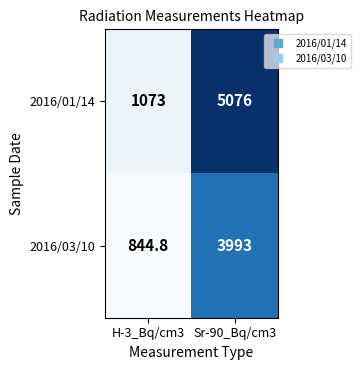

What is the average value of the 2016/03/10 series?

2418.9